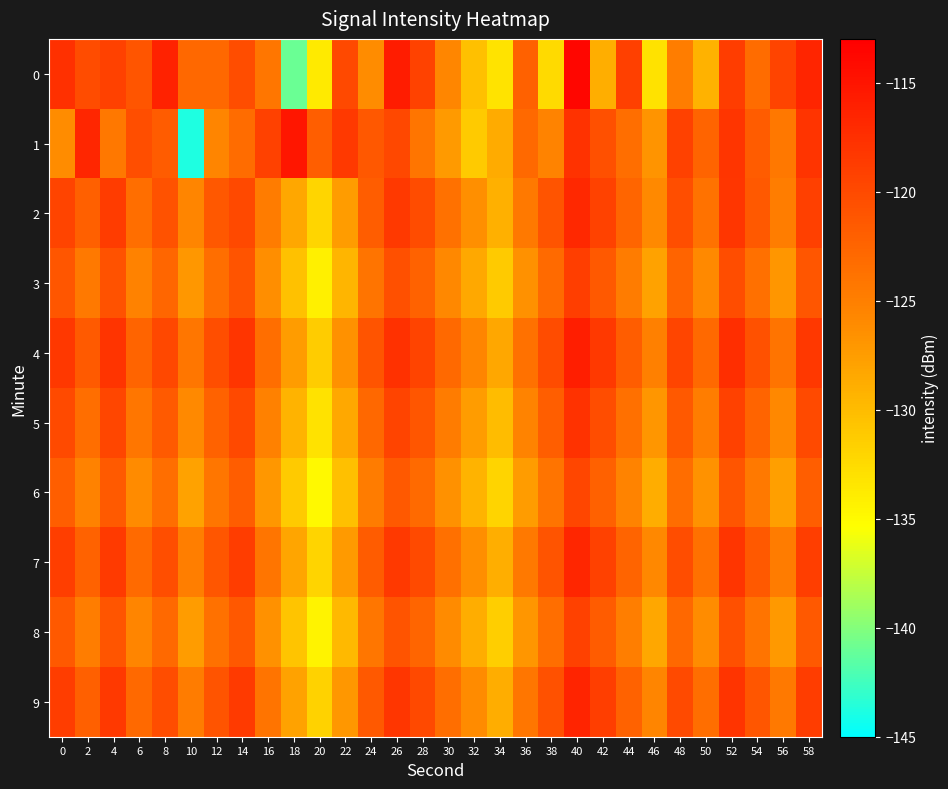

Reading right to left, list all the values displayed in this chart.

0: 58=-116.6	56=-119.5	54=-123.2	52=-118.8	50=-129.2	48=-124.8	46=-133.1	44=-119.0	42=-128.9	40=-113.7	38=-132.5	36=-122.2	34=-133.1	32=-130.3	30=-125.7	28=-119.3	26=-115.7	24=-126.2	22=-119.9	20=-133.7	18=-141.0	16=-124.2	14=-120.4	12=-122.8	10=-122.8	8=-116.4	6=-121.0	4=-119.2	2=-120.2	0=-117.6
1: 58=-117.9	56=-124.3	54=-121.7	52=-118.1	50=-122.4	48=-119.2	46=-126.8	44=-123.5	42=-120.6	40=-117.8	38=-125.4	36=-122.9	34=-128.7	32=-131.2	30=-127.3	28=-124.1	26=-119.8	24=-121.3	22=-118.5	20=-122.0	18=-115.1	16=-119.2	14=-123.2	12=-125.6	10=-143.8	8=-121.7	6=-120.4	4=-124.3	2=-116.7	0=-126.1
2: 58=-119.1	56=-124.8	54=-121.5	52=-118.2	50=-123.8	48=-120.4	46=-125.9	44=-122.6	42=-119.3	40=-116.8	38=-121.0	36=-124.5	34=-129.1	32=-126.4	30=-123.7	28=-120.2	26=-118.5	24=-121.8	22=-127.4	20=-132.1	18=-128.3	16=-124.7	14=-119.9	12=-121.3	10=-125.6	8=-120.8	6=-123.4	4=-118.7	2=-122.1	0=-119.5
3: 58=-121.2	56=-126.9	54=-123.6	52=-120.3	50=-125.9	48=-122.5	46=-128.0	44=-124.7	42=-121.4	40=-118.9	38=-123.1	36=-126.6	34=-131.2	32=-128.5	30=-125.8	28=-122.3	26=-120.6	24=-123.9	22=-129.5	20=-134.2	18=-130.4	16=-126.3	14=-121.0	12=-123.4	10=-127.1	8=-122.7	6=-125.3	4=-120.8	2=-124.5	0=-121.2
4: 58=-118.3	56=-124.0	54=-120.7	52=-117.4	50=-123.0	48=-119.6	46=-125.1	44=-121.8	42=-118.5	40=-116.0	38=-120.2	36=-123.7	34=-128.3	32=-125.6	30=-122.9	28=-119.4	26=-117.7	24=-121.0	22=-126.6	20=-131.3	18=-127.5	16=-123.4	14=-118.1	12=-120.5	10=-124.2	8=-119.8	6=-122.4	4=-117.9	2=-121.6	0=-118.3
5: 58=-120.1	56=-125.8	54=-122.5	52=-119.2	50=-124.8	48=-121.4	46=-126.9	44=-123.6	42=-120.3	40=-117.8	38=-122.0	36=-125.5	34=-130.1	32=-127.4	30=-124.7	28=-121.2	26=-119.5	24=-122.8	22=-128.4	20=-133.1	18=-129.3	16=-125.2	14=-119.9	12=-122.3	10=-126.0	8=-121.6	6=-124.2	4=-119.7	2=-123.4	0=-120.1
6: 58=-122.0	56=-127.7	54=-124.4	52=-121.1	50=-126.7	48=-123.3	46=-128.8	44=-125.5	42=-122.2	40=-119.7	38=-123.9	36=-127.4	34=-132.0	32=-129.3	30=-126.6	28=-123.1	26=-121.4	24=-124.7	22=-130.3	20=-135.0	18=-131.2	16=-127.1	14=-121.8	12=-124.2	10=-127.9	8=-123.5	6=-126.1	4=-121.6	2=-125.3	0=-122.0
7: 58=-119.0	56=-124.7	54=-121.4	52=-118.1	50=-123.7	48=-120.3	46=-125.8	44=-122.5	42=-119.2	40=-116.7	38=-120.9	36=-124.4	34=-129.0	32=-126.3	30=-123.6	28=-120.1	26=-118.4	24=-121.7	22=-127.3	20=-132.0	18=-128.2	16=-124.1	14=-118.8	12=-121.2	10=-124.9	8=-120.5	6=-123.1	4=-118.6	2=-122.3	0=-119.0
8: 58=-121.5	56=-127.2	54=-123.9	52=-120.6	50=-126.2	48=-122.8	46=-128.3	44=-125.0	42=-121.7	40=-119.2	38=-123.4	36=-126.9	34=-131.5	32=-128.8	30=-126.1	28=-122.6	26=-120.9	24=-124.2	22=-129.8	20=-134.5	18=-130.7	16=-126.6	14=-121.3	12=-123.7	10=-127.4	8=-123.0	6=-125.6	4=-121.1	2=-124.8	0=-121.5
9: 58=-118.8	56=-124.5	54=-121.2	52=-117.9	50=-123.5	48=-120.1	46=-125.6	44=-122.3	42=-119.0	40=-116.5	38=-120.7	36=-124.2	34=-128.8	32=-126.1	30=-123.4	28=-119.9	26=-118.2	24=-121.5	22=-127.1	20=-131.8	18=-128.0	16=-123.9	14=-118.6	12=-121.0	10=-124.7	8=-120.3	6=-122.9	4=-118.4	2=-122.1	0=-118.8